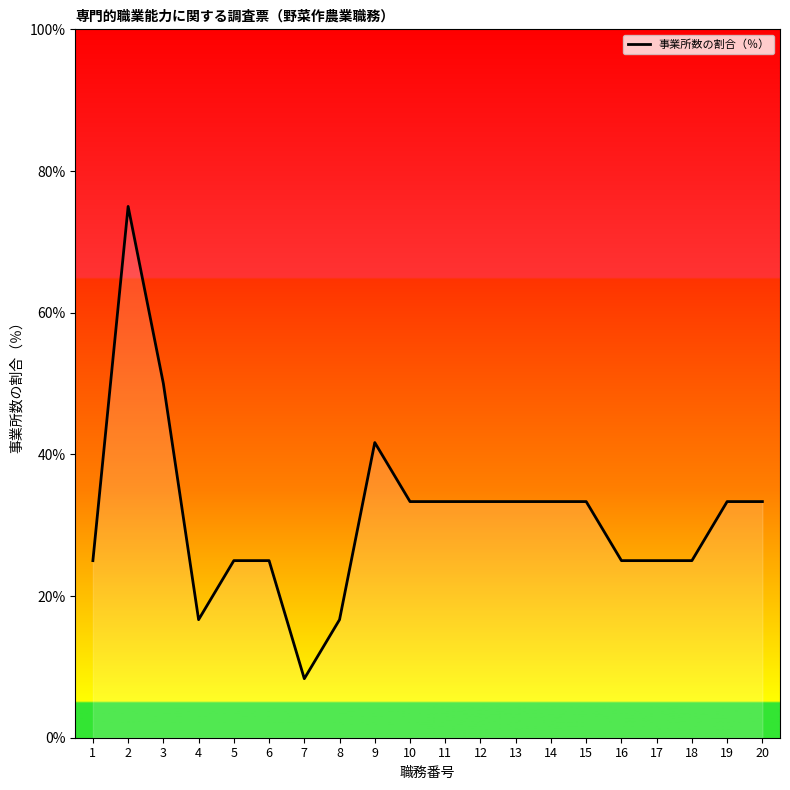

Between 8 and 9, which is larger?

9